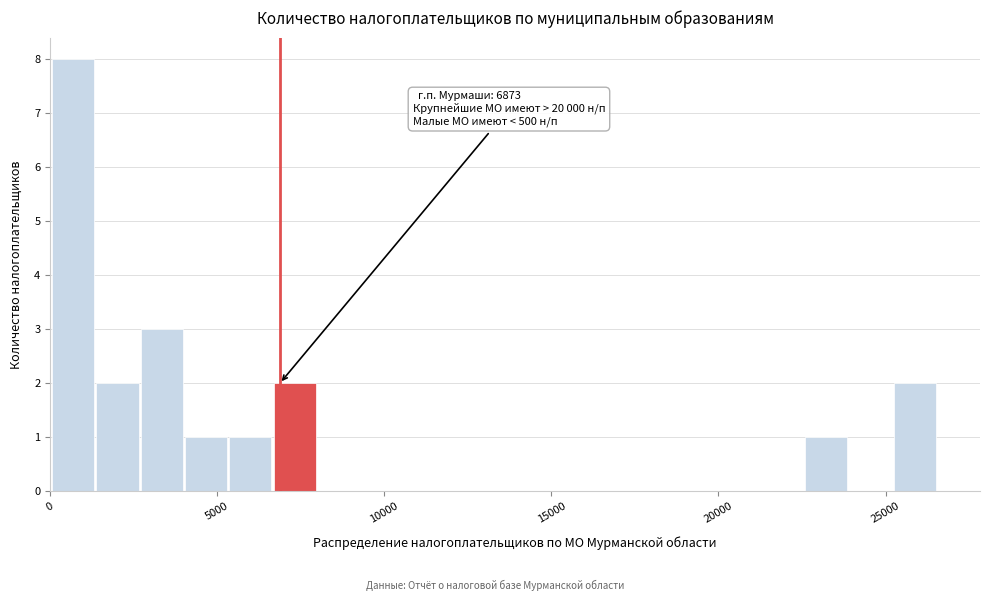

Around what value on the x-axis is the tallest bar? Give the approximate position of its centre, as read against the axis.

500